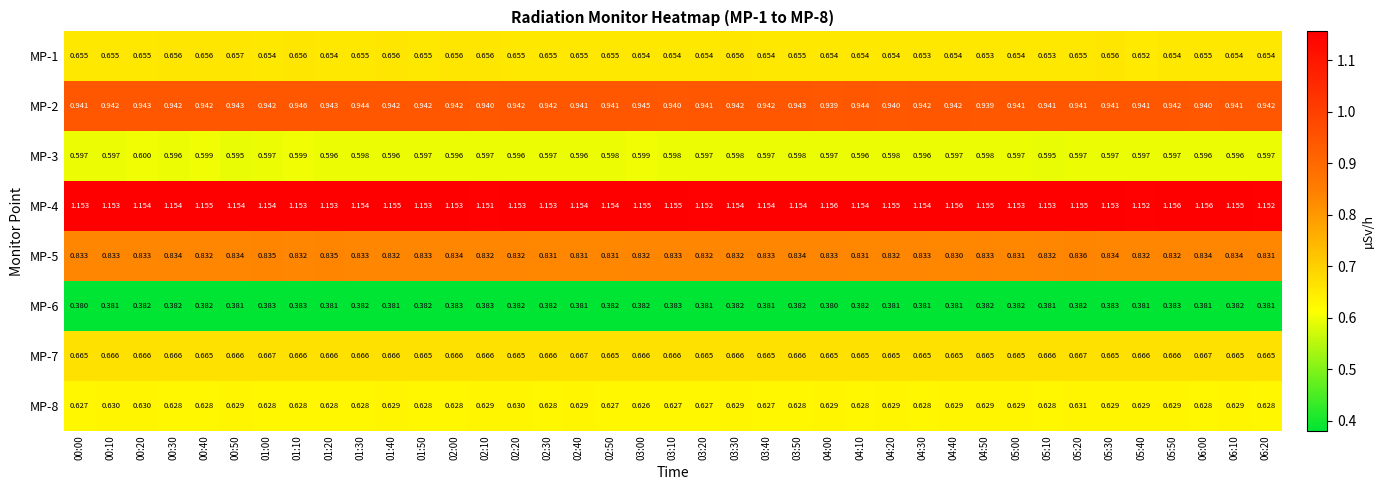

Is the value of MP-7 at 00:50 greater than the value of MP-3 at 03:10?

Yes